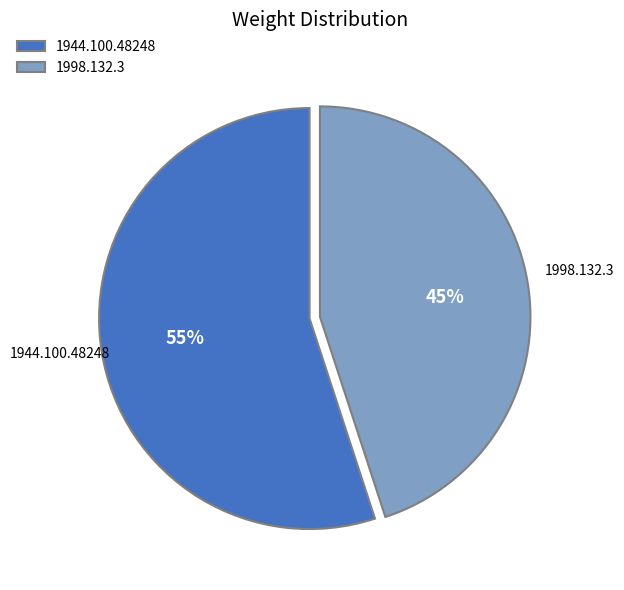

Is the sum of 1944.100.48248 and 1998.132.3 greater than half?

Yes